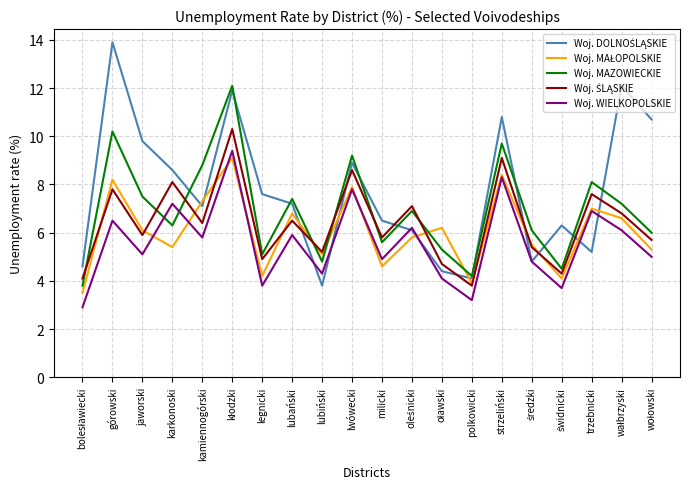

True or false: Woj. MAZOWIECKIE has a value of 3.6 at strzeliński.

False